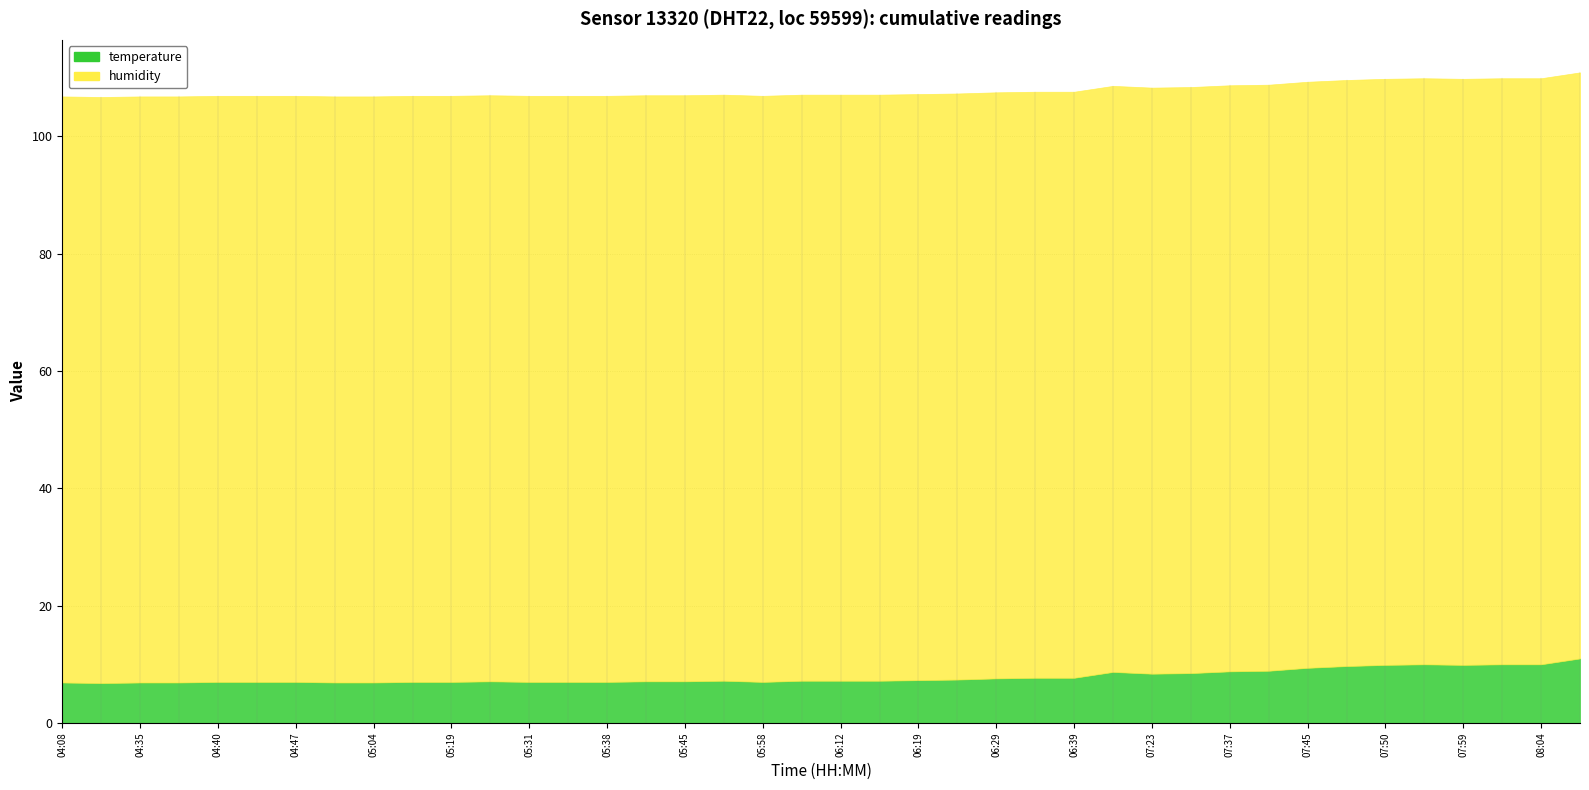

What is the value of the humidity point at the 38th from the left?

99.9